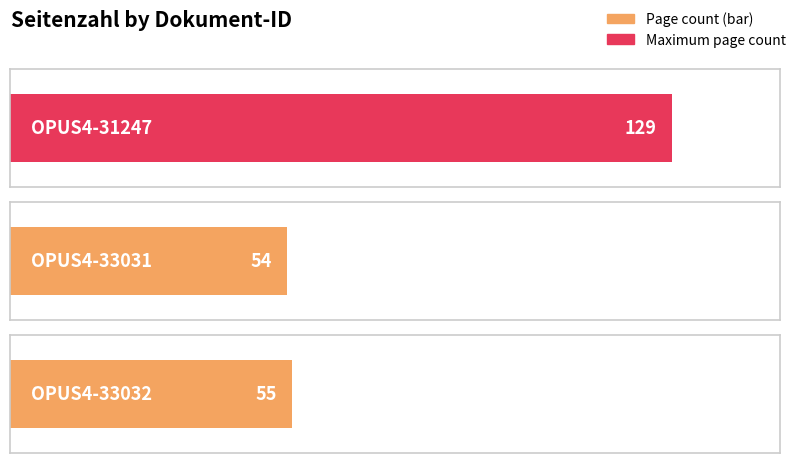

What is the average value?

79